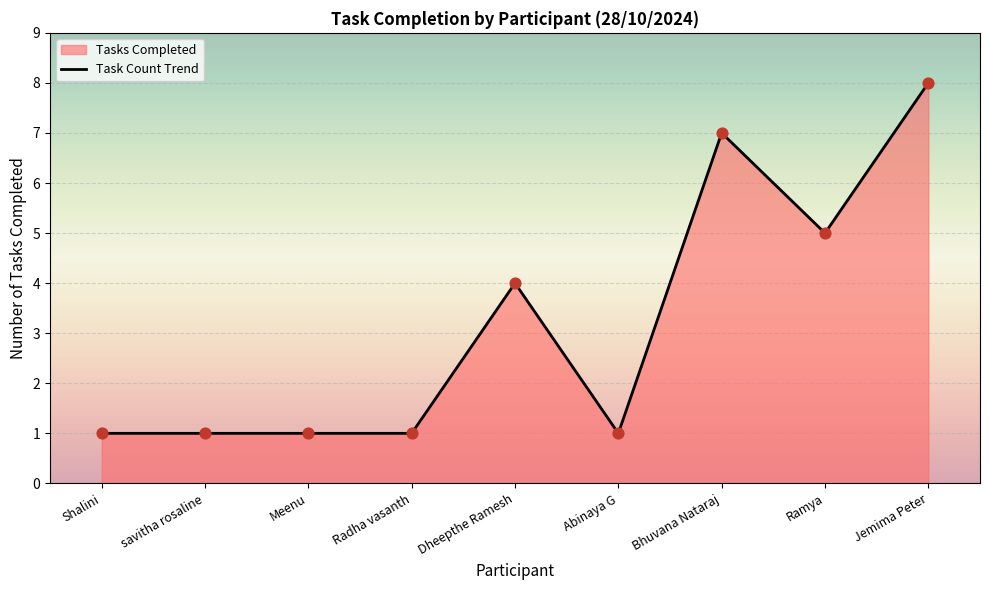

What is the change in value from Ramya to Jemima Peter?

+3